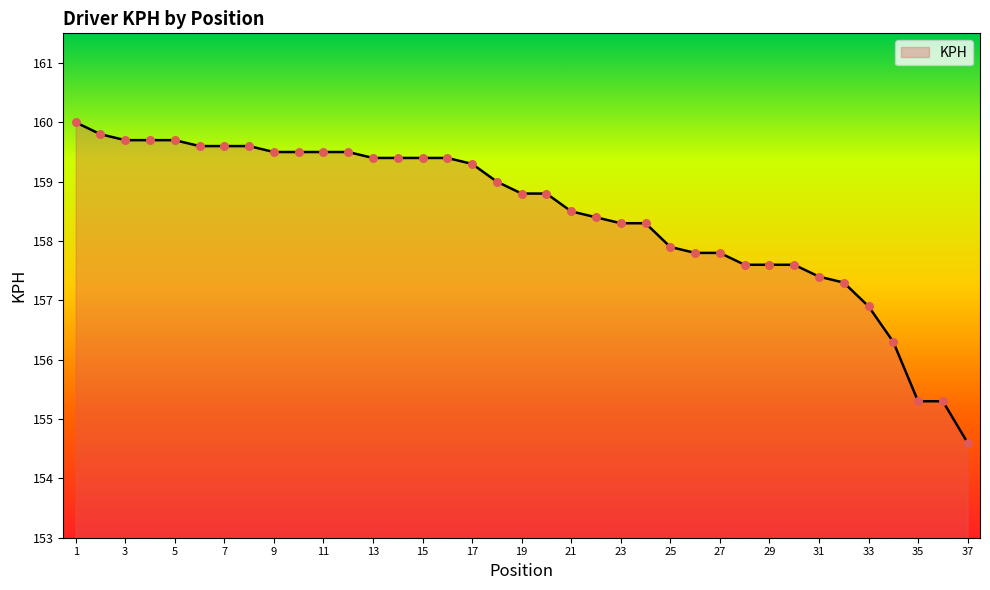

What is the difference between the maximum and minimum values?

5.4